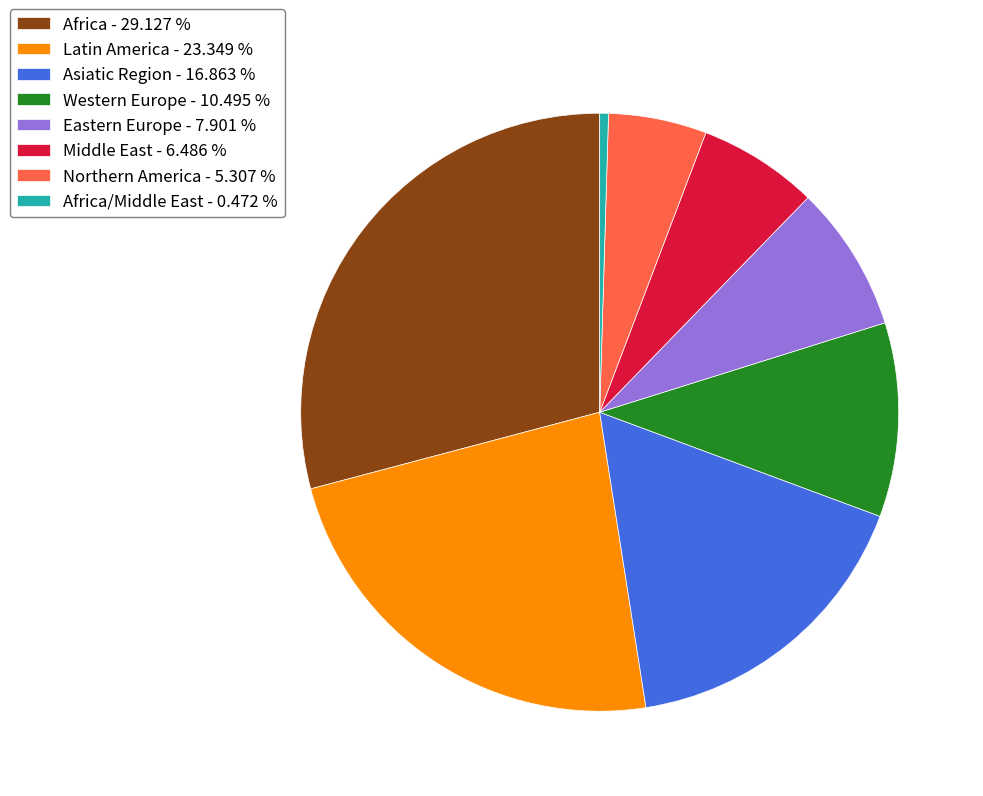

Is there a majority slice in this chart?

No